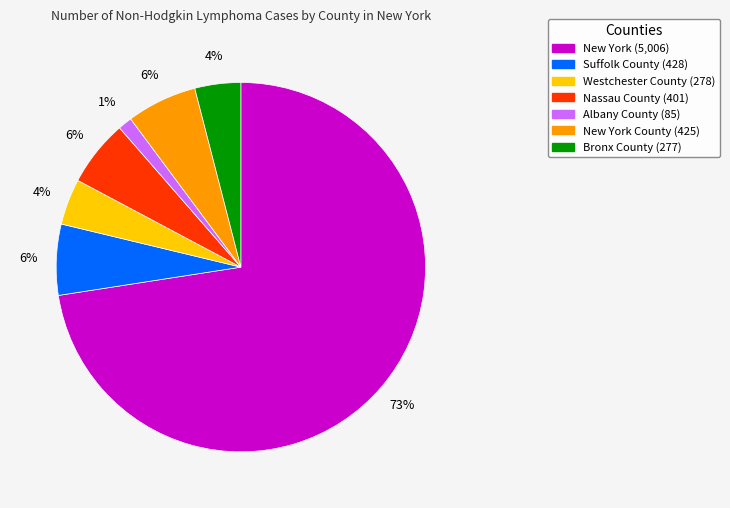

Is there any slice that represents more than half of the pie?

Yes